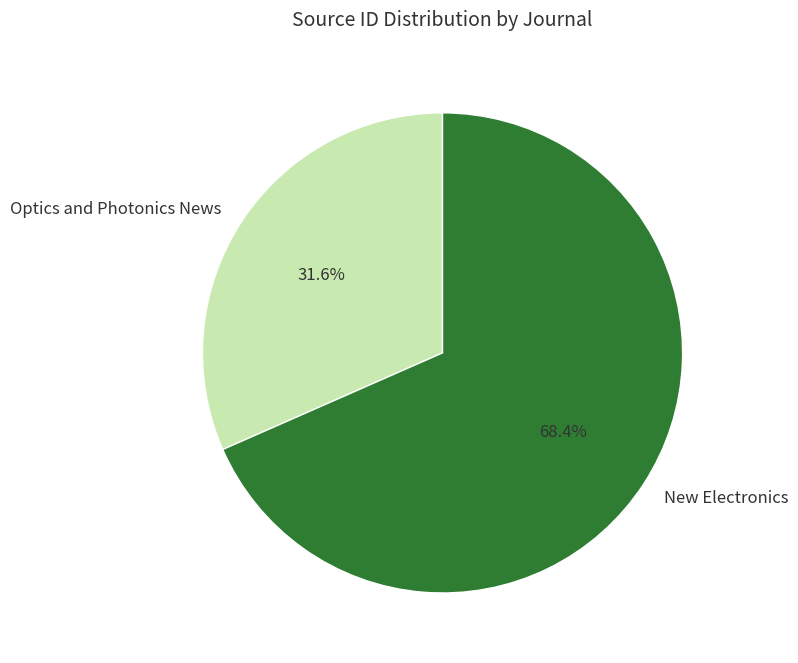

What is the majority slice?

New Electronics